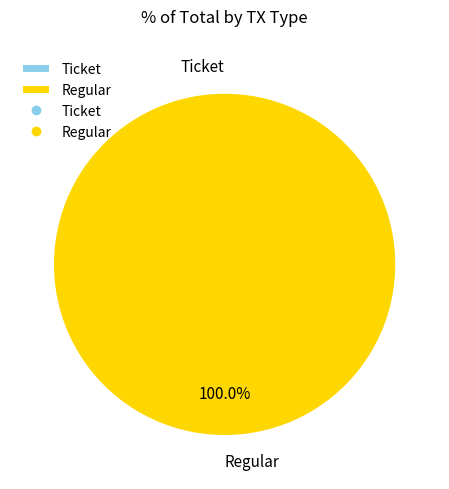

What percentage is the Regular slice, to the nearest percent?

100%